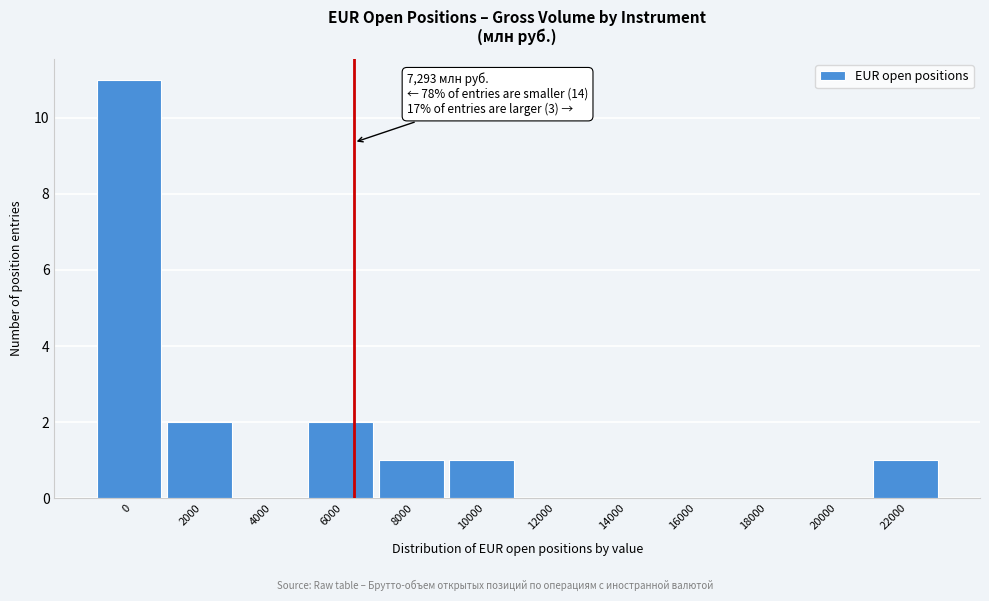

Reading left to right, list all the values displayed in this chart.

0=11	2000=2	4000=0	6000=2	8000=1	10000=1	12000=0	14000=0	16000=0	18000=0	20000=0	22000=1